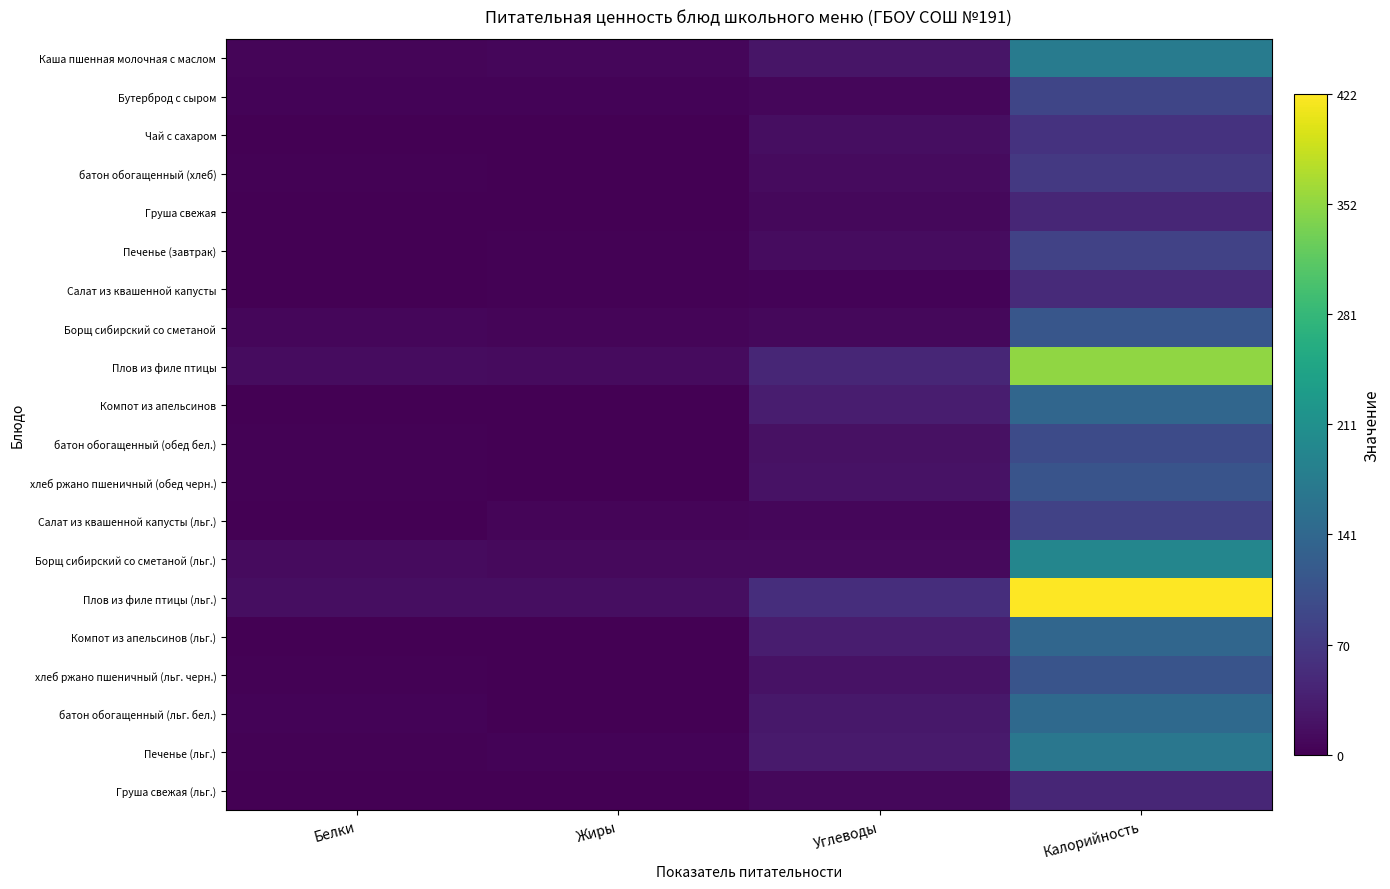

Reading right to left, what are all the values shown in this chart?

Каша пшенная молочная с маслом: Калорийность=176.1	Углеводы=23.6	Жиры=6.7	Белки=5.4
Бутерброд с сыром: Калорийность=88.1	Углеводы=7.4	Жиры=4.5	Белки=4.5
Чай с сахаром: Калорийность=61.7	Углеводы=15.2	Жиры=0.1	Белки=0.2
батон обогащенный (хлеб): Калорийность=70.4	Углеводы=13.0	Жиры=1.2	Белки=2.0
Груша свежая: Калорийность=45.5	Углеводы=9.8	Жиры=0.4	Белки=0.4
Печенье (завтрак): Калорийность=83.6	Углеводы=14.9	Жиры=2.0	Белки=1.5
Салат из квашенной капусты: Калорийность=49.6	Углеводы=4.6	Жиры=3.1	Белки=0.9
Борщ сибирский со сметаной: Калорийность=113.6	Углеводы=8.6	Жиры=5.8	Белки=6.8
Плов из филе птицы: Калорийность=351.4	Углеводы=45.5	Жиры=12.7	Белки=13.8
Компот из апельсинов: Калорийность=138.9	Углеводы=34.0	Жиры=0.1	Белки=0.2
батон обогащенный (обед бел.): Калорийность=95.9	Углеводы=18.6	Жиры=1.1	Белки=2.9
хлеб ржано пшеничный (обед черн.): Калорийность=109.7	Углеводы=20.4	Жиры=1.7	Белки=3.2
Салат из квашенной капусты (льг.): Калорийность=82.7	Углеводы=7.7	Жиры=5.1	Белки=1.5
Борщ сибирский со сметаной (льг.): Калорийность=193.1	Углеводы=10.8	Жиры=11.2	Белки=12.3
Плов из филе птицы (льг.): Калорийность=421.8	Углеводы=54.6	Жиры=15.2	Белки=16.5
Компот из апельсинов (льг.): Калорийность=138.9	Углеводы=34.0	Жиры=0.1	Белки=0.2
хлеб ржано пшеничный (льг. черн.): Калорийность=109.7	Углеводы=20.4	Жиры=1.7	Белки=3.2
батон обогащенный (льг. бел.): Калорийность=143.8	Углеводы=27.9	Жиры=1.7	Белки=4.4
Печенье (льг.): Калорийность=167.2	Углеводы=29.8	Жиры=4.0	Белки=3.0
Груша свежая (льг.): Калорийность=45.5	Углеводы=9.8	Жиры=0.4	Белки=0.4